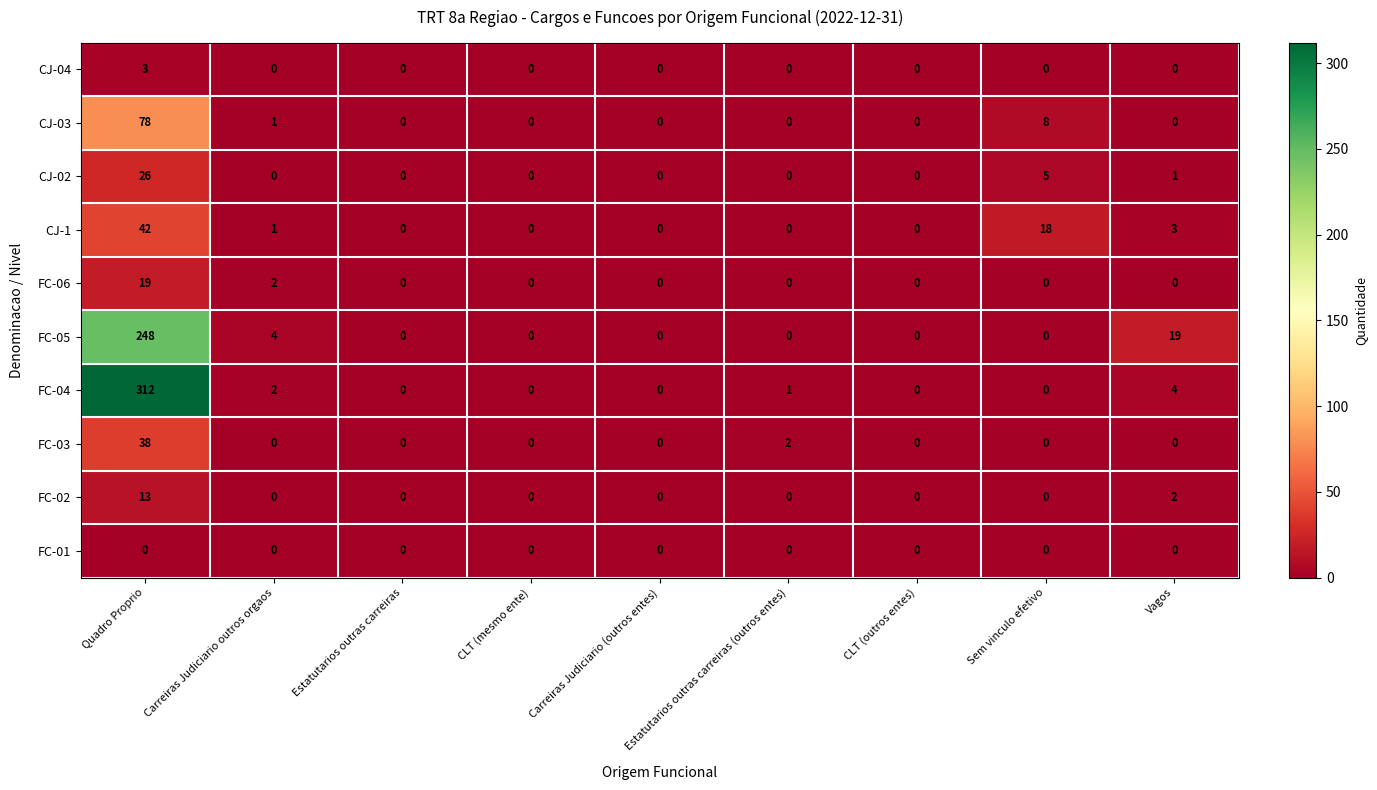

What is the difference between the CJ-03 values at Quadro Proprio and Vagos?

78